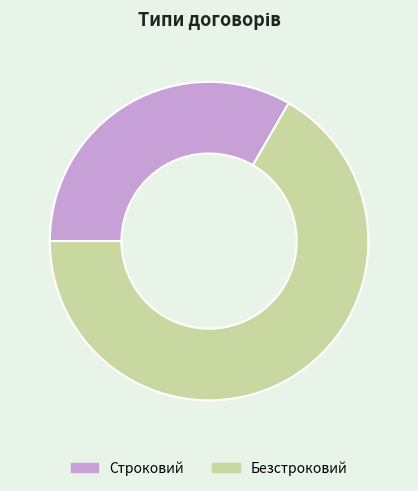

Count the number of slices in the pie.

2